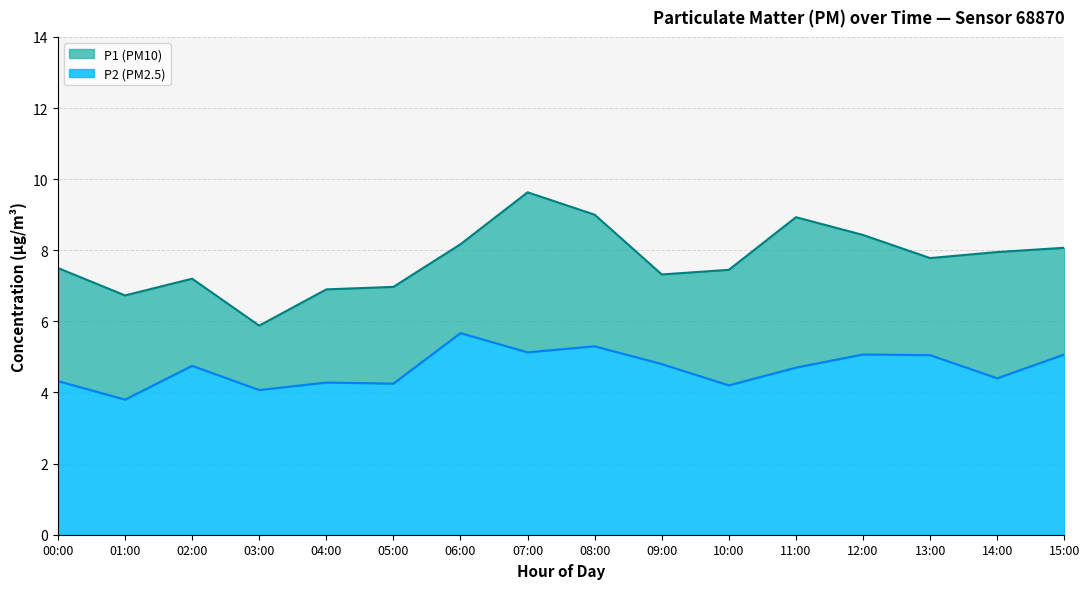

True or false: P2 and P1 cross at least once.

False